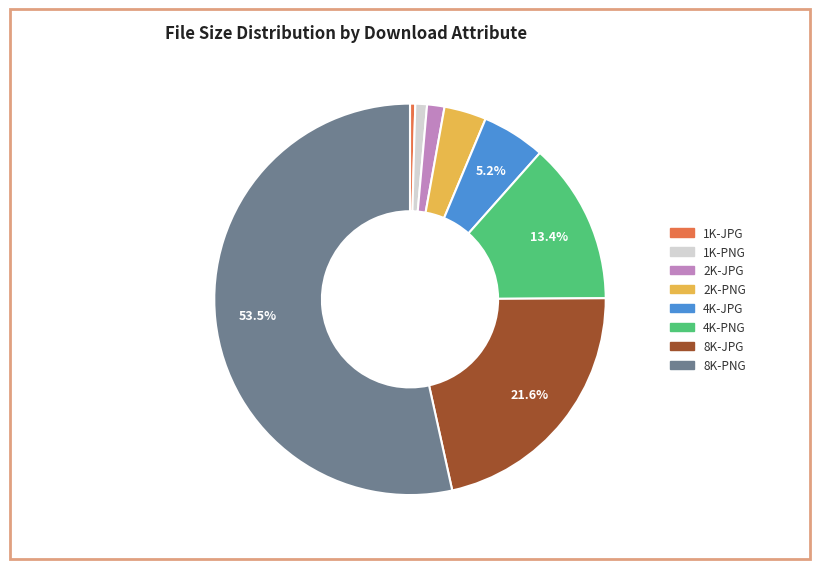

To the nearest percent, what is the average slice percentage?

12%